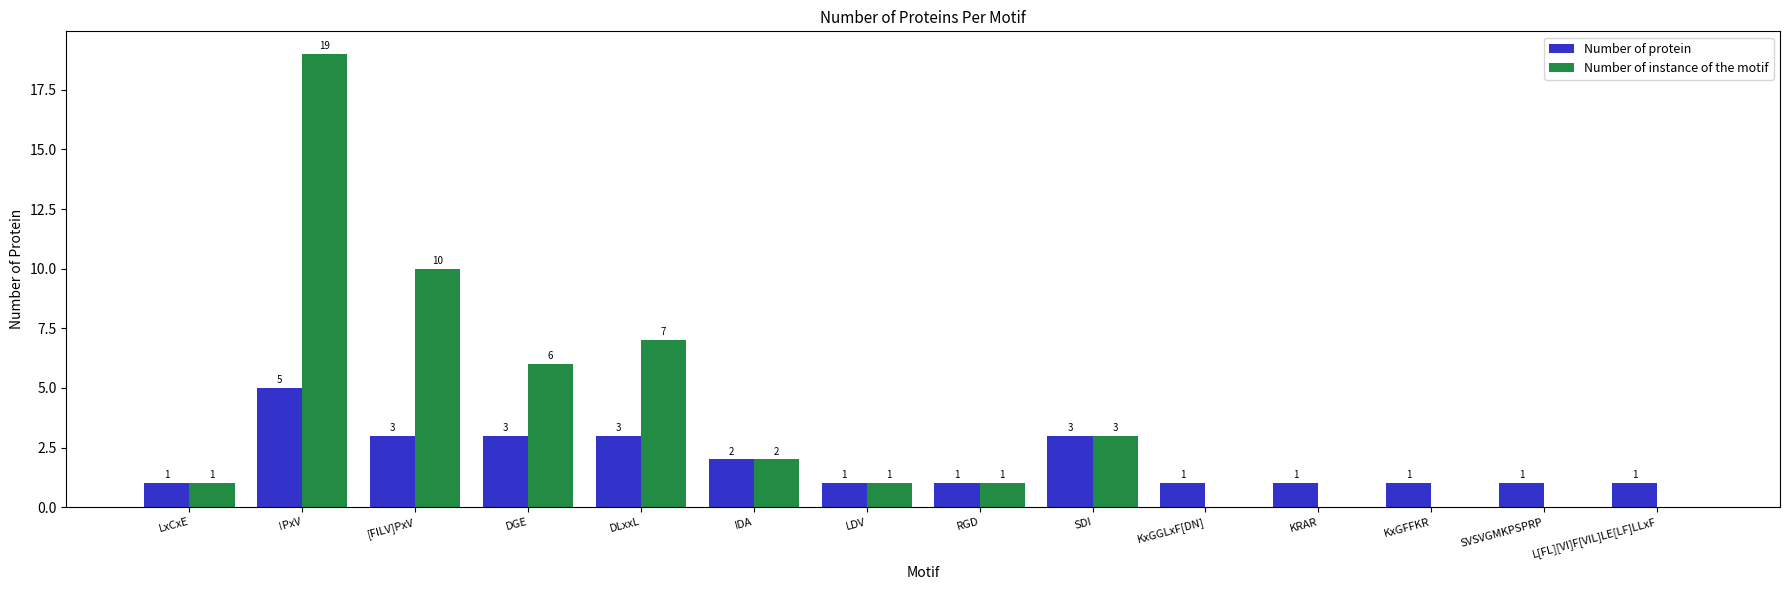

What is the sum of the Number of protein values at RGD and DLxxL?

4